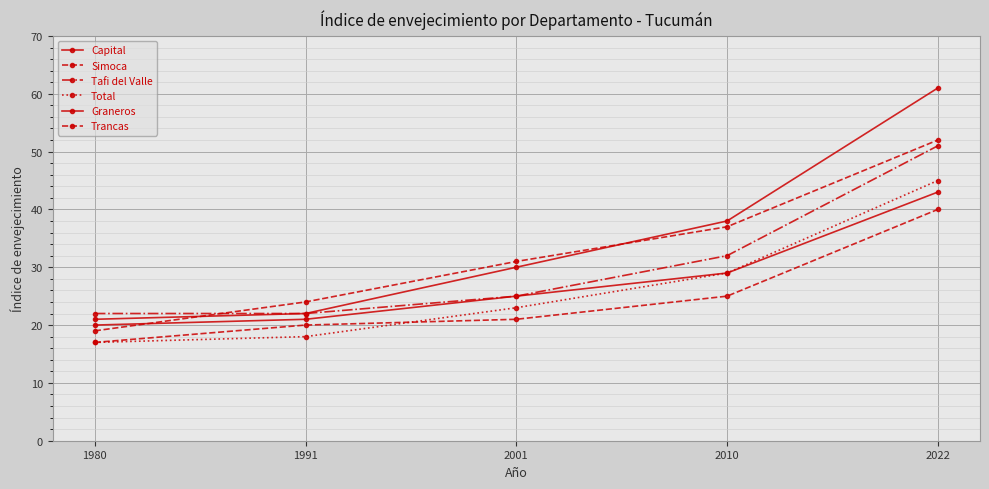

At how many categories does at least one series exceed 56?

1